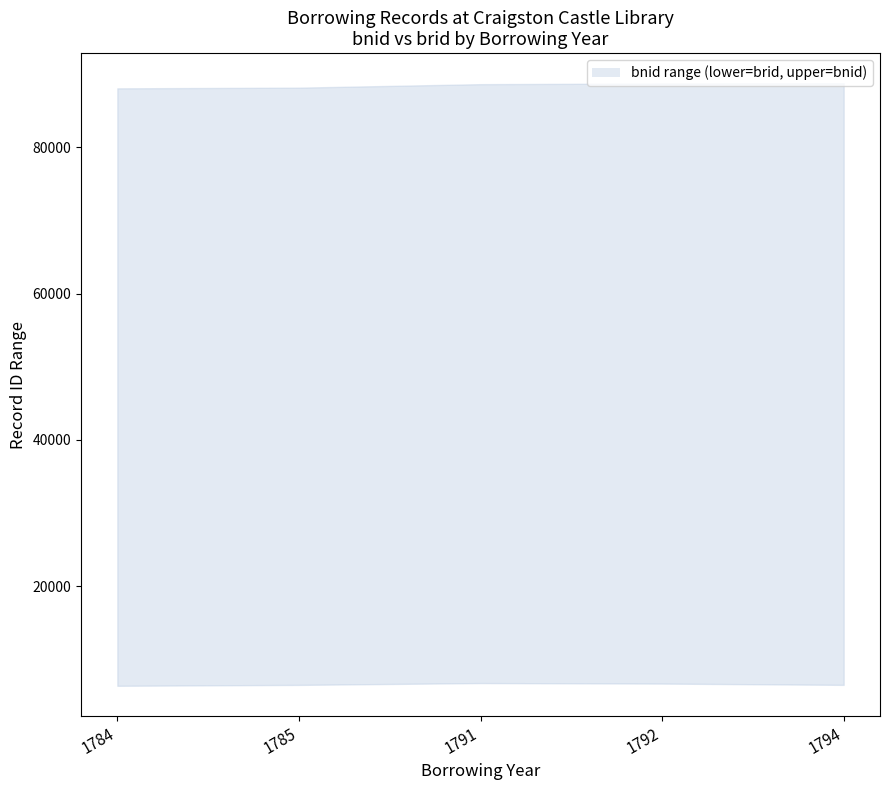

True or false: lower and upper intersect in this chart.

False